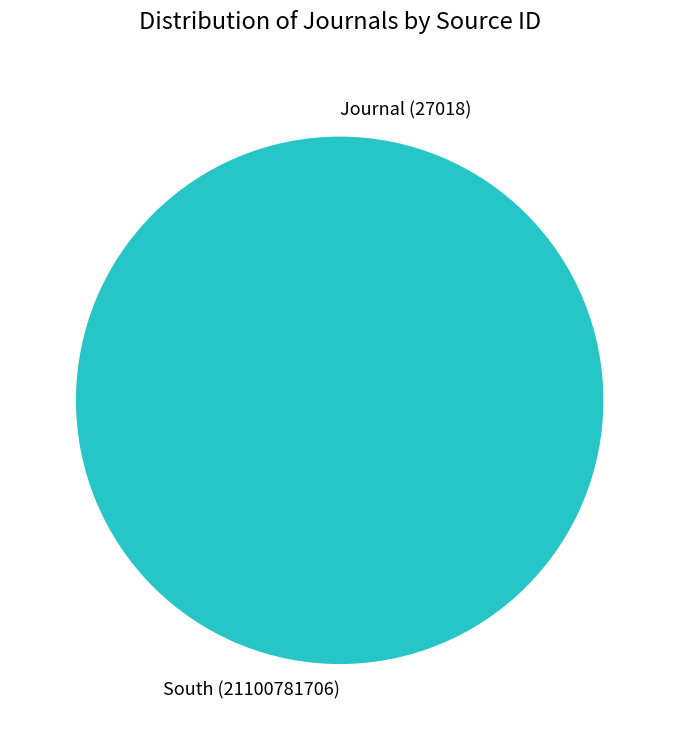

Is there any slice that represents more than half of the pie?

Yes